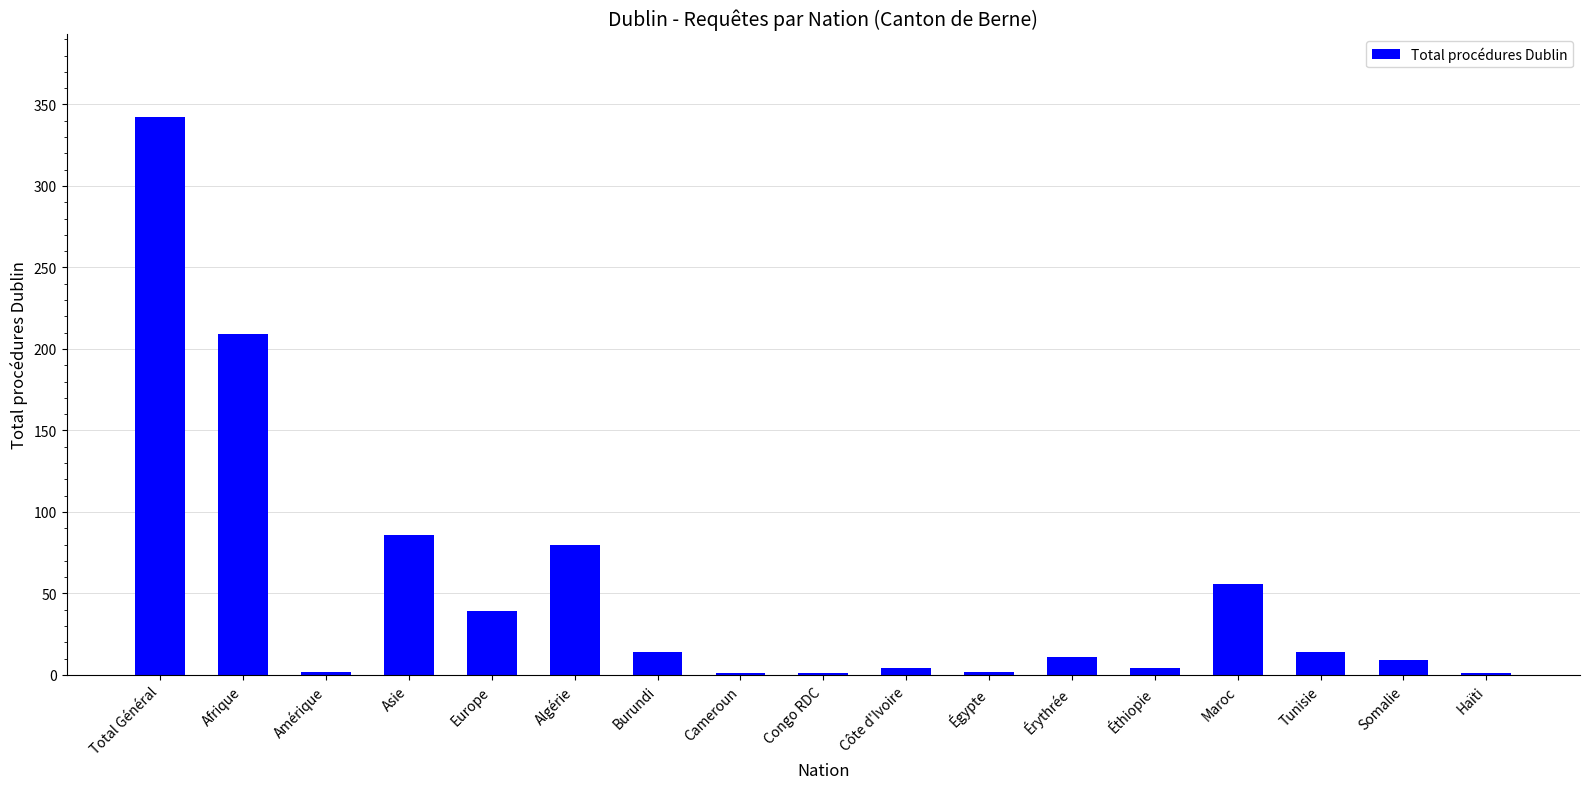

Is it true that the value at Total Général is 342?

True